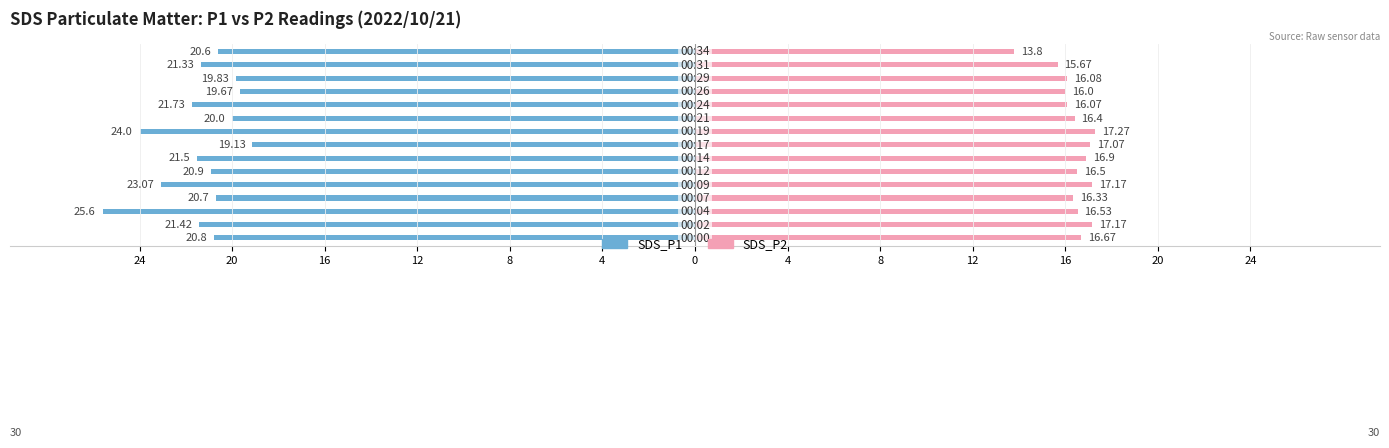

What is the difference between the maximum and minimum values in the SDS_P1 series?

6.5